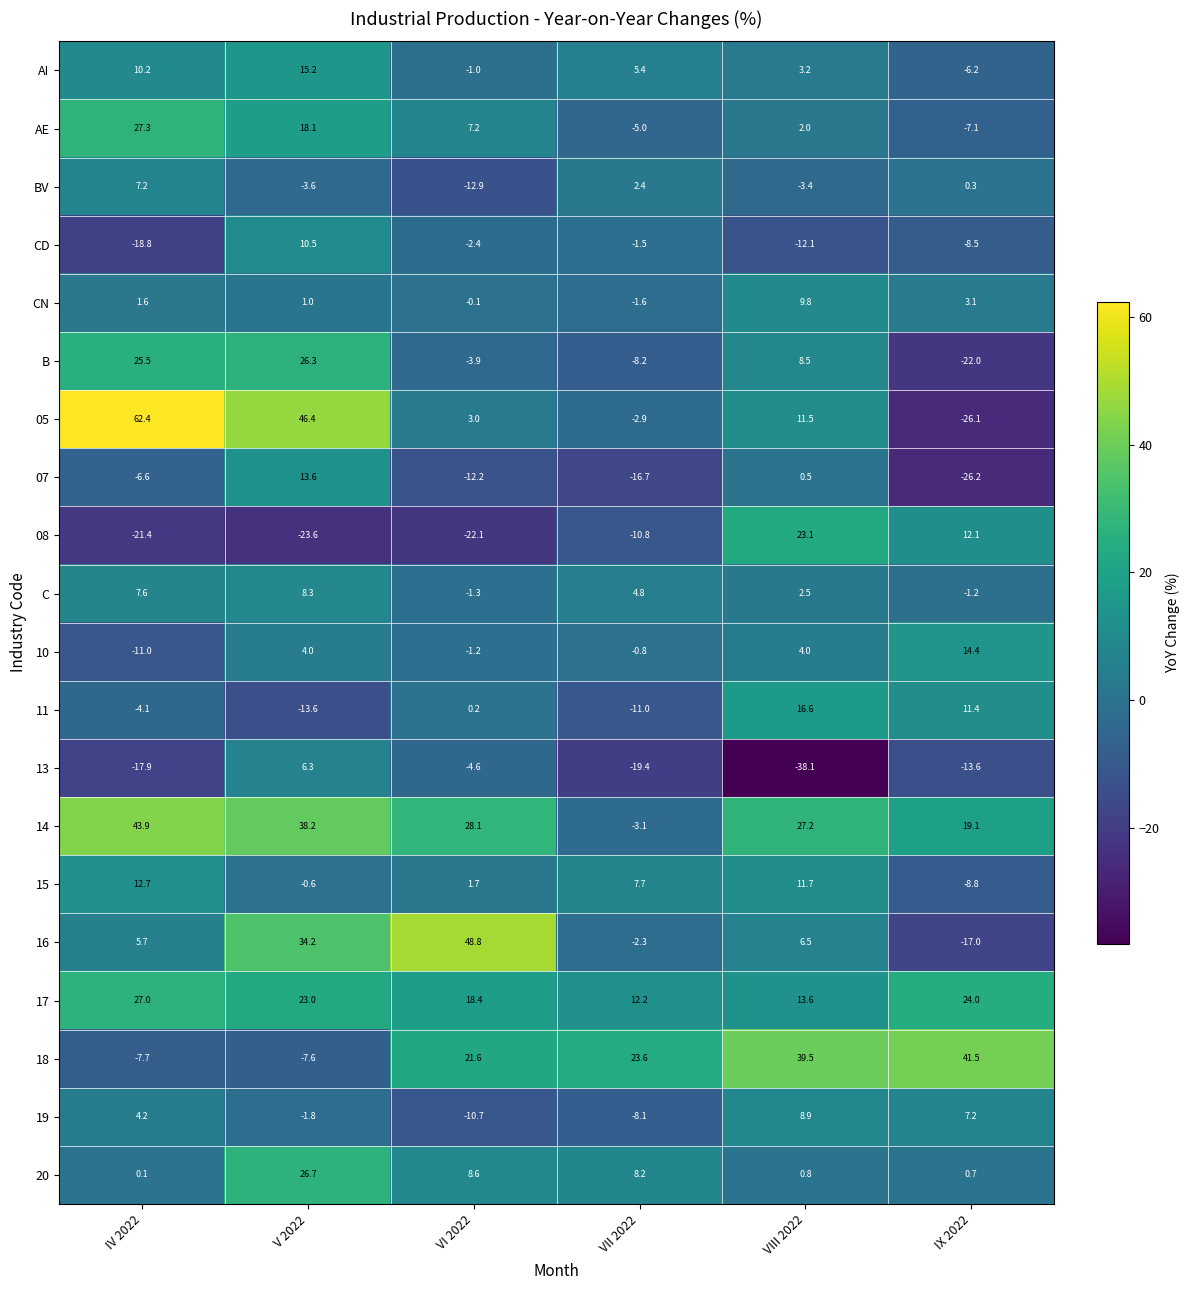

What value does the 10 series have at VI 2022?

-1.2